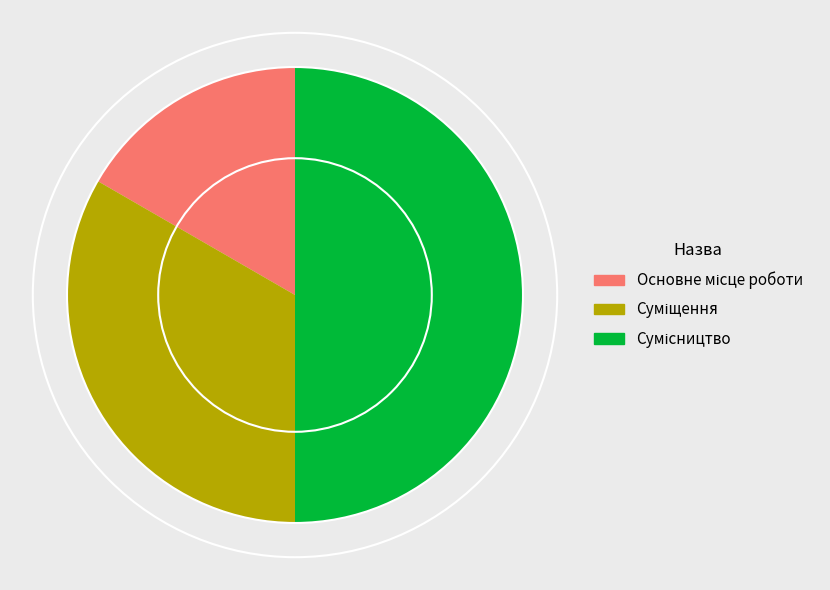

To the nearest percent, what percentage of the pie is Суміщення?

33%